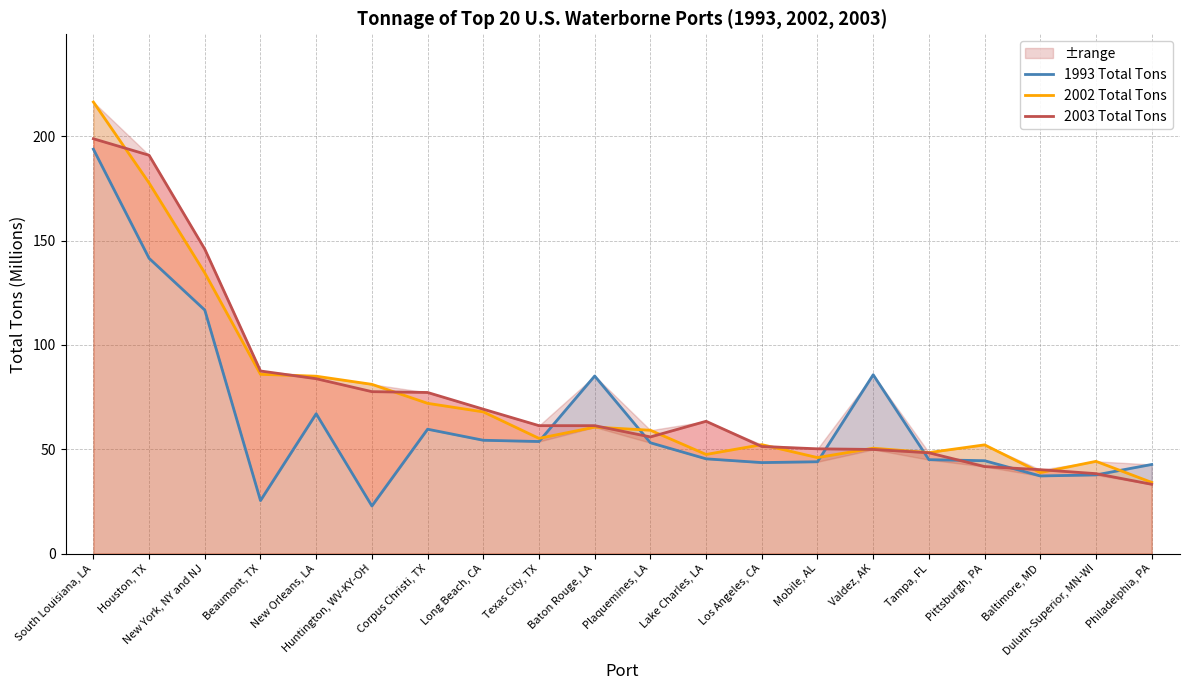

What position from the left is New Orleans, LA?

5